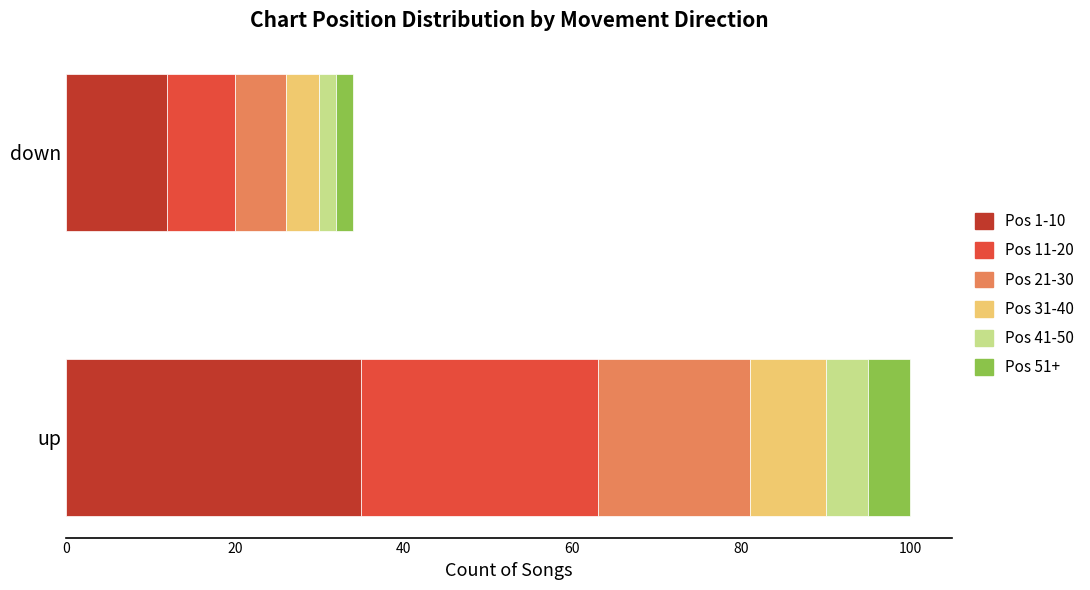

Which category has the highest value in the Pos 1-10 series?

up